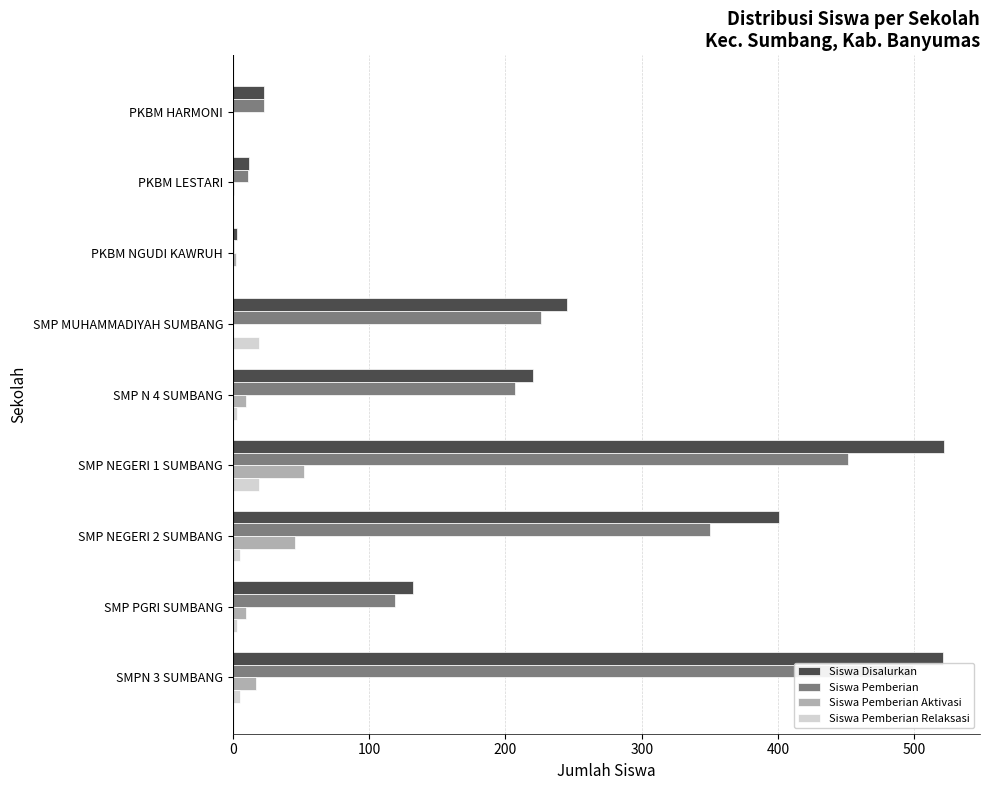

At how many categories does at least one series exceed 138?

5